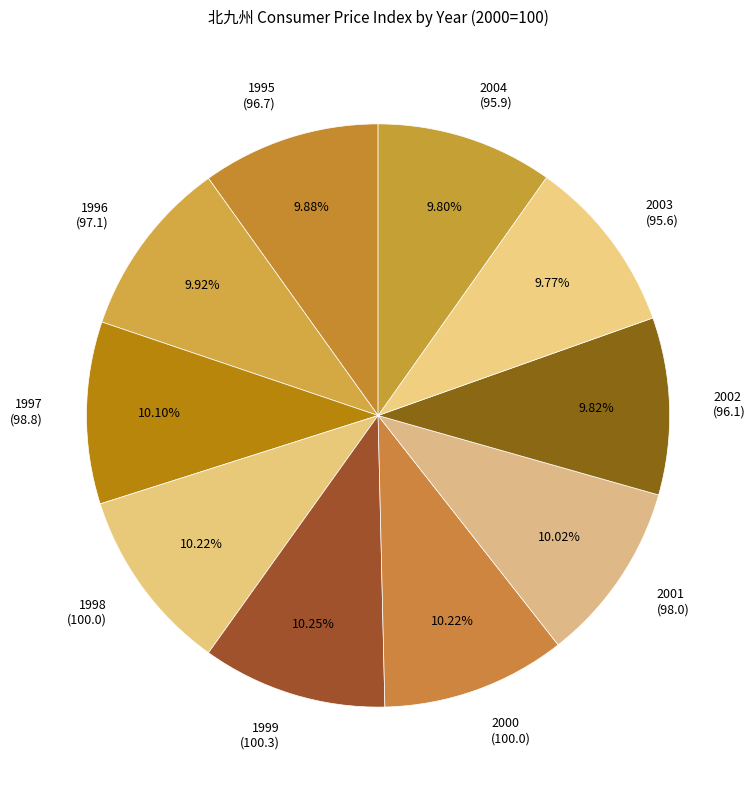

Does 1996 account for over 50% of the chart?

No